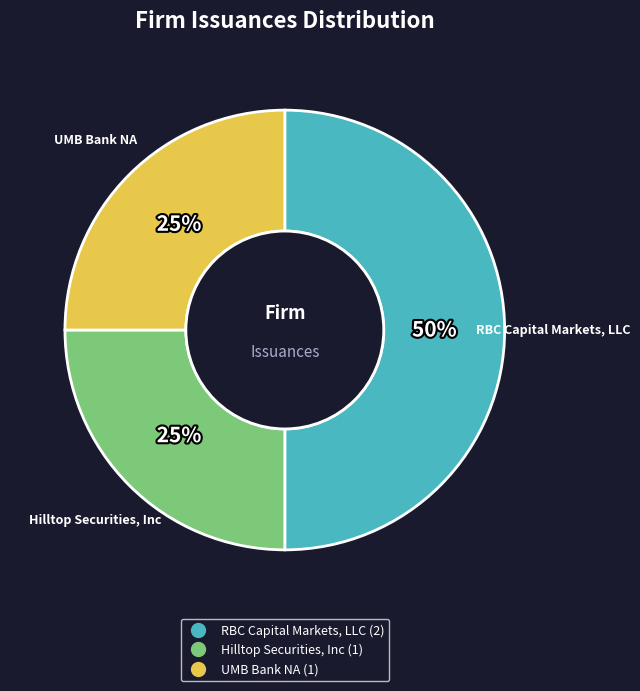

To the nearest percent, what is the difference between the RBC Capital Markets, LLC and Hilltop Securities, Inc slice percentages?

25%